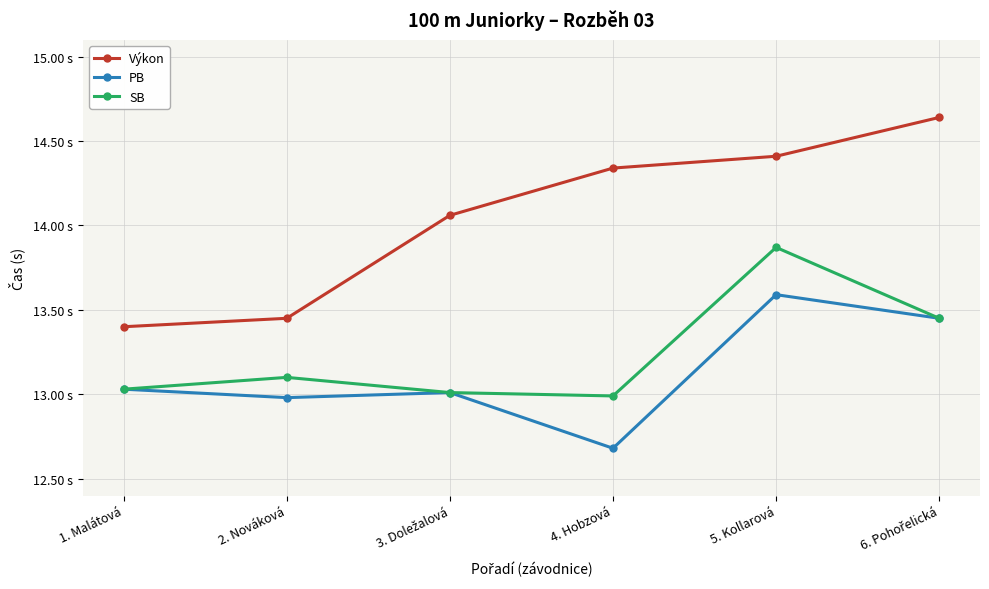

At which category does PB reach its first local peak?

3. Doležalová